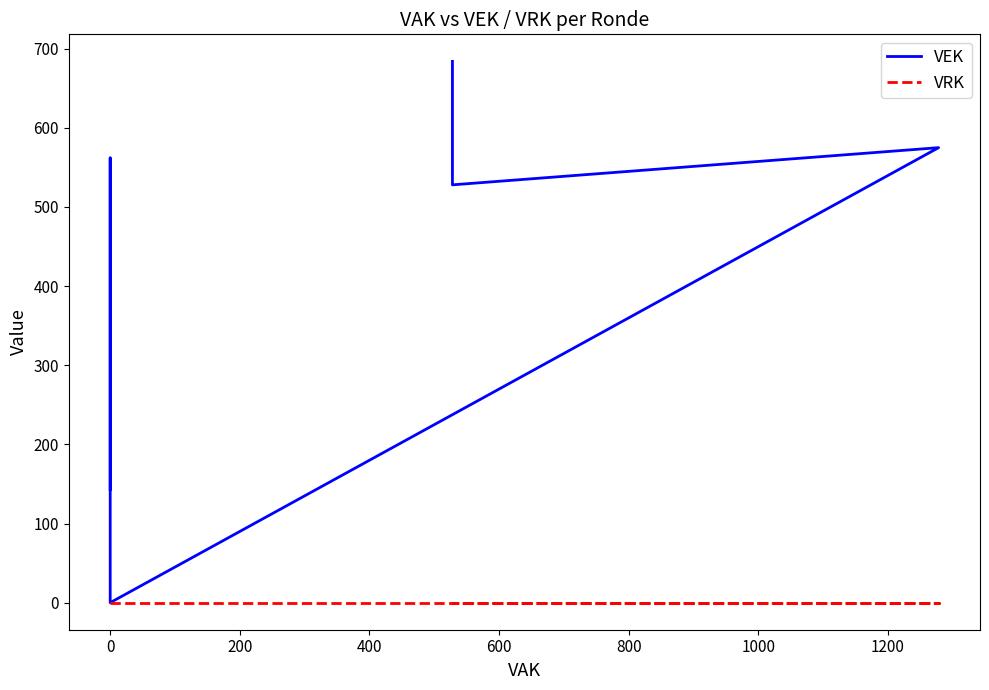

Reading right to left, list all the values displayed in this chart.

VEK: 684	684	684	684	684	684	684	528	528	528	528	575	0	0	0	0	0	0	562	143	143	143	143
VRK: 0	0	0	0	0	0	0	0	0	0	0	0	0	0	0	0	0	0	0	0	0	0	0